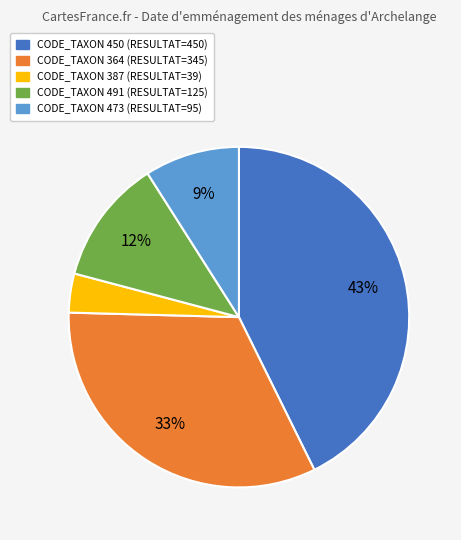

Is there a majority slice in this chart?

No